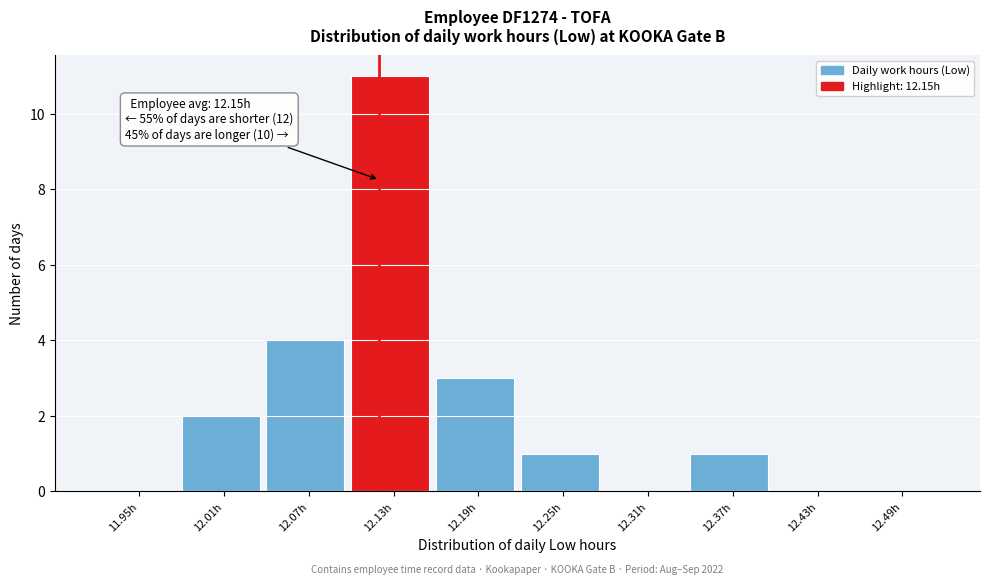

Reading right to left, extract all data points from this chart.

12.49h=0	12.43h=0	12.37h=1	12.31h=0	12.25h=1	12.19h=3	12.13h=11	12.07h=4	12.01h=2	11.95h=0